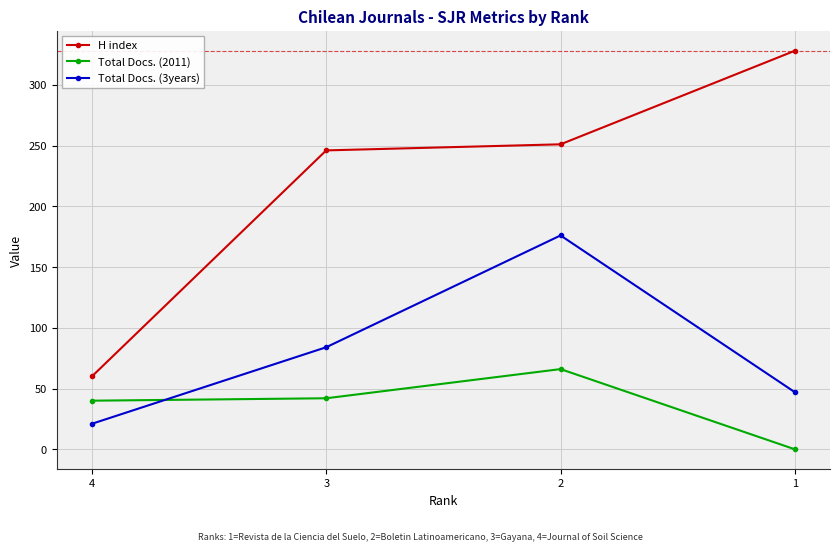

True or false: H index has a value of 328 at 1.

True